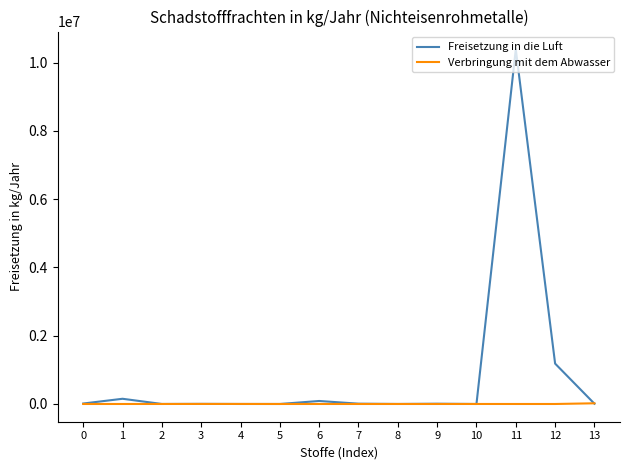

True or false: Freisetzung in die Luft has more than 0 interior local peaks.

True